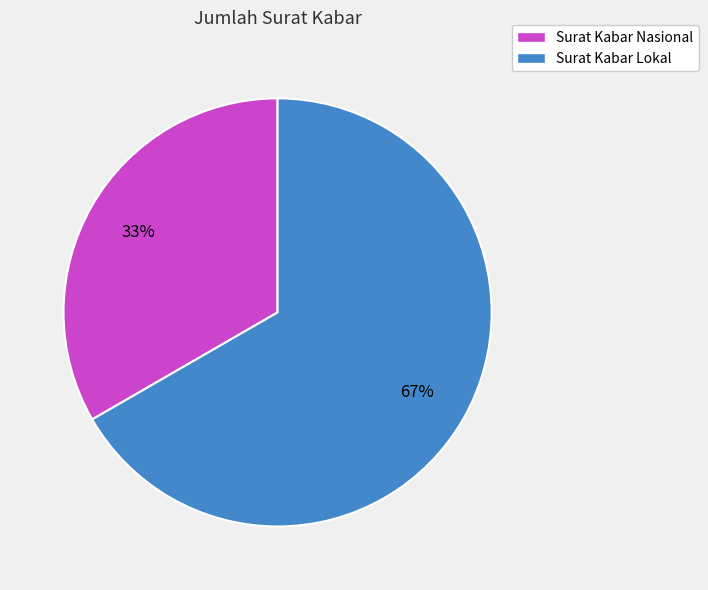

The Surat Kabar Nasional slice represents 47% of the pie. True or false?

False